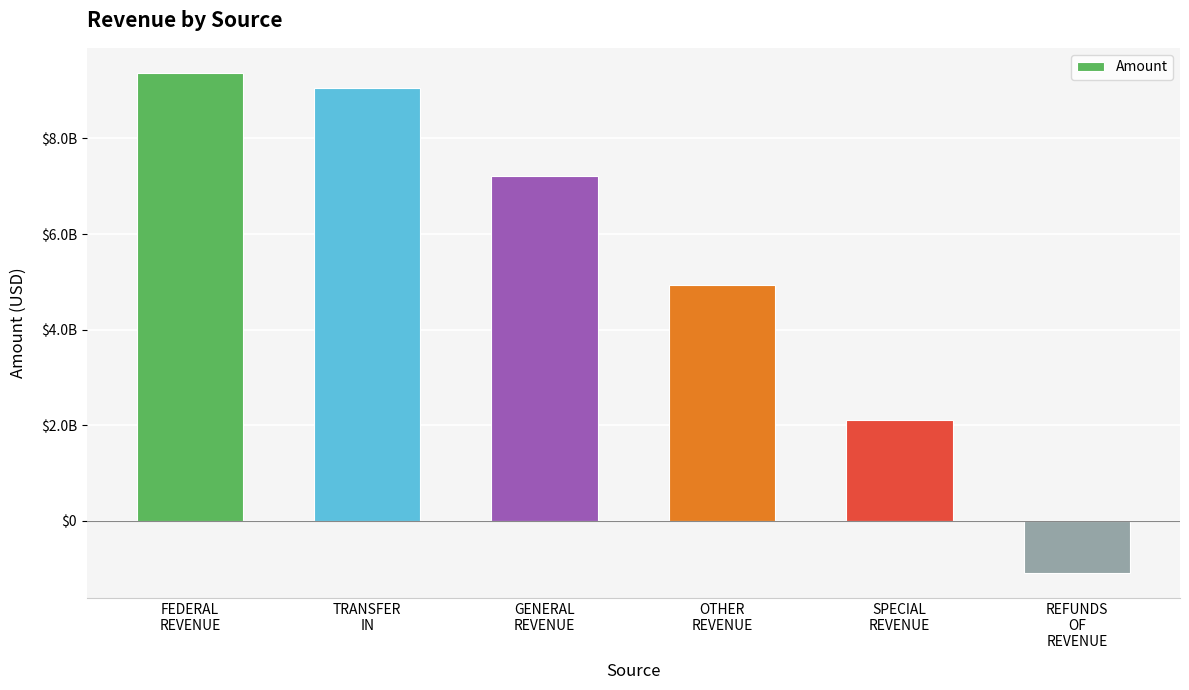

Does the chart contain any negative values?

Yes